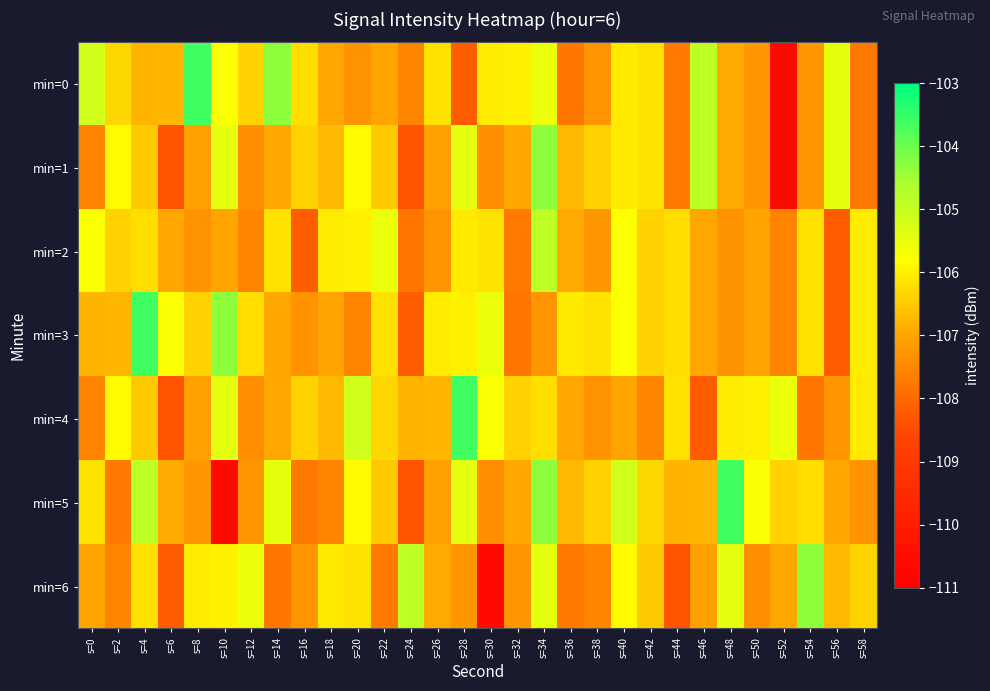

List the series in order of their peak value, lowest first.

min=2, min=1, min=6, min=0, min=3, min=4, min=5